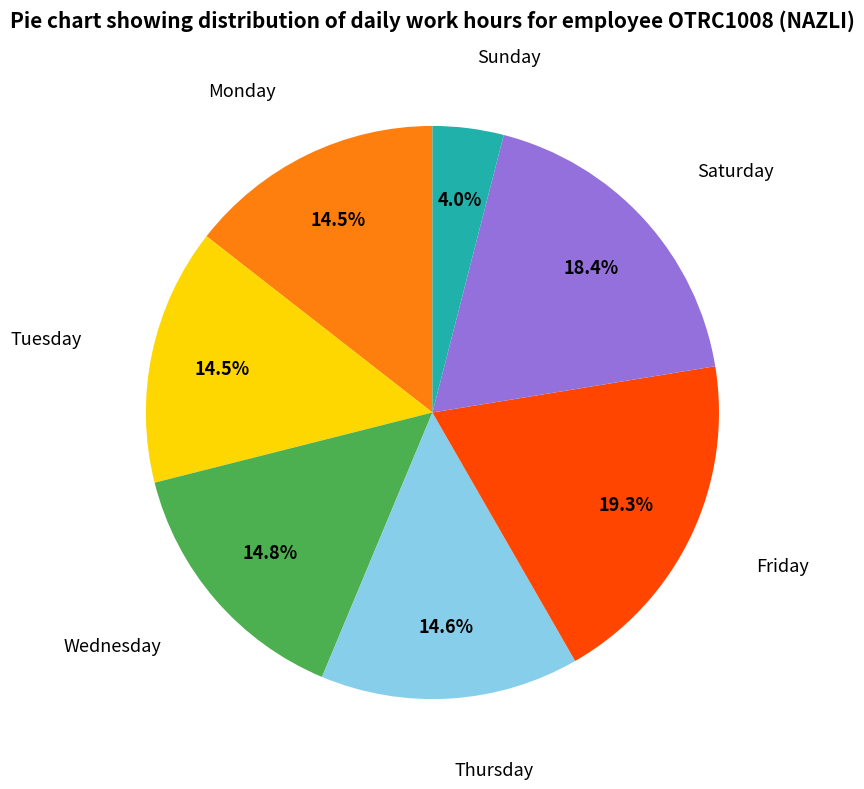

Does any single category account for the majority?

No